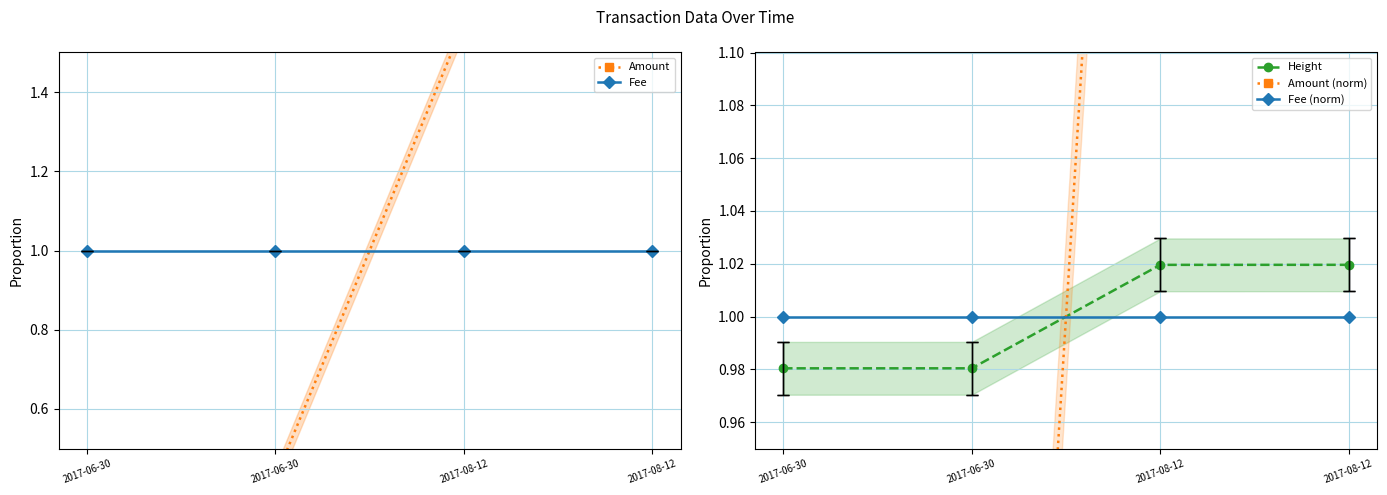

Is the value of Height at 2017-06-30 greater than the value of Fee (norm) at 2017-06-30?

No